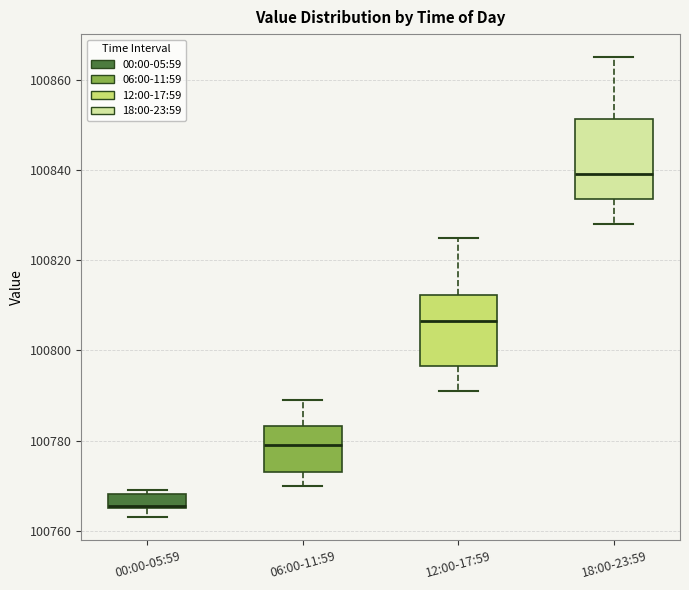

Reading left to right, read every box against the y-axis: the position of its median line, the range the box covers, and the ends of its whiskers. The values are not printed on the chart, so give them approximately, as read against the axis.

00:00-05:59: median 100766, box 100766 to 100768, whiskers 100764 to 100770
06:00-11:59: median 100780, box 100774 to 100784, whiskers 100770 to 100790
12:00-17:59: median 100806, box 100796 to 100812, whiskers 100792 to 100826
18:00-23:59: median 100840, box 100834 to 100852, whiskers 100828 to 100866